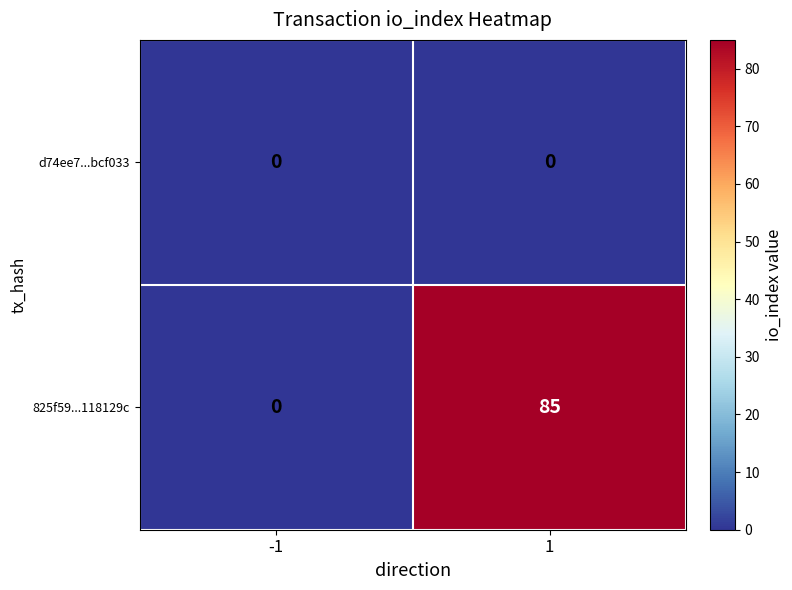

Reading right to left, what are all the values shown in this chart?

d74ee7...bcf033: 1=0	-1=0
825f59...118129c: 1=85	-1=0